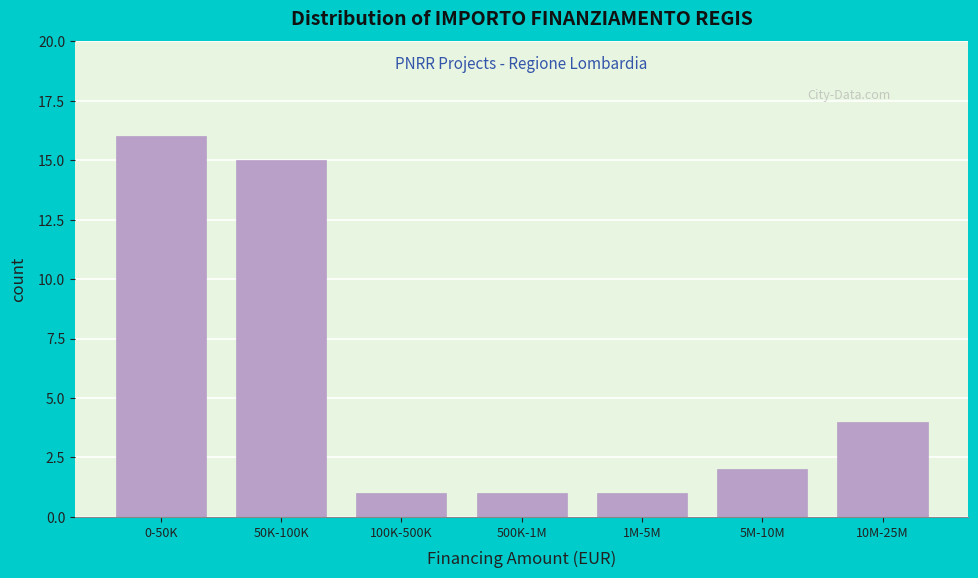

Reading left to right, list all the values displayed in this chart.

16	15	1	1	1	2	4